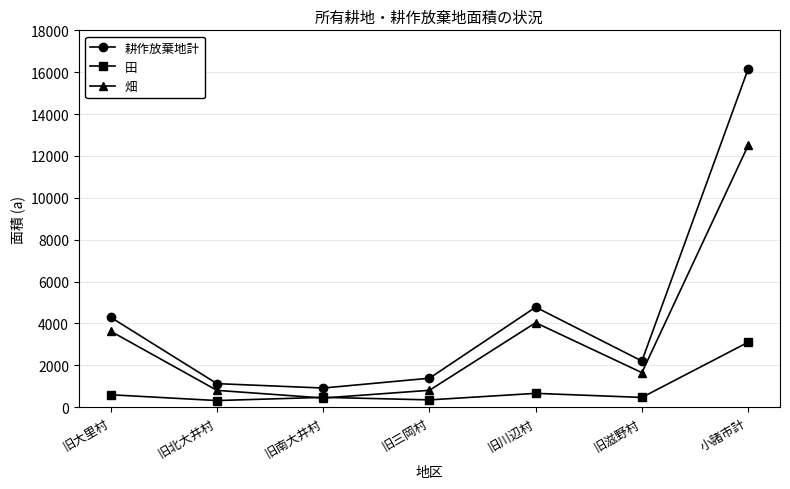

The 畑 series shows 12502 at 小諸市計. True or false?

True